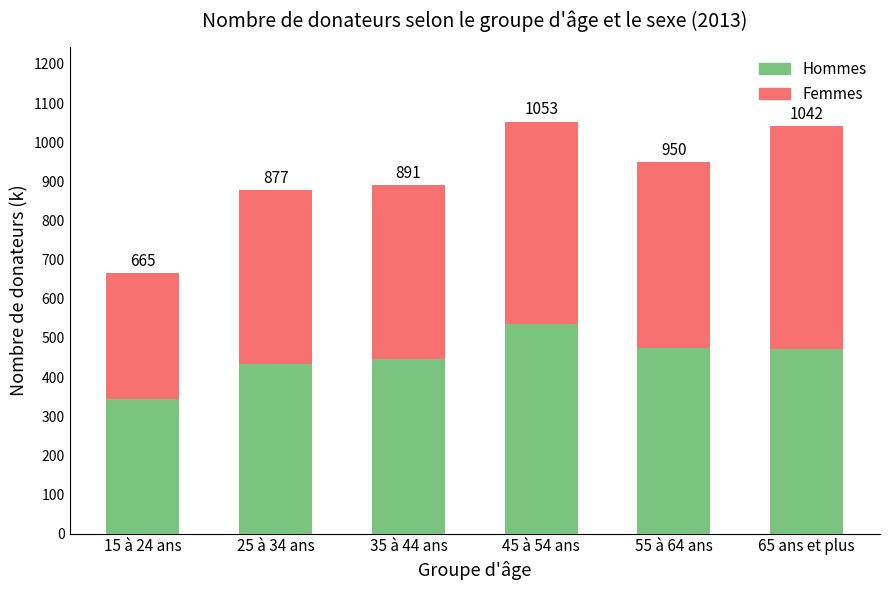

What are all the series names shown in the legend?

Hommes, Femmes